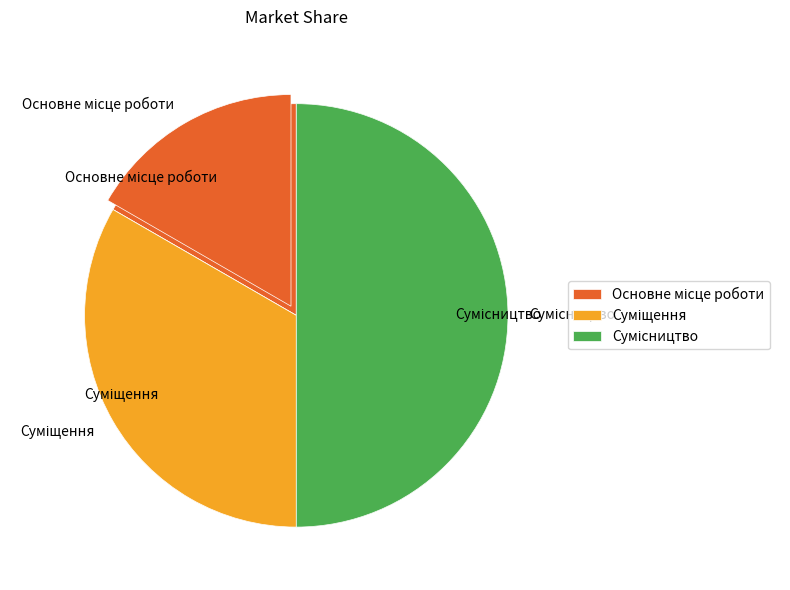

To the nearest percent, what is the combined percentage of Суміщення and Сумісництво?

83%